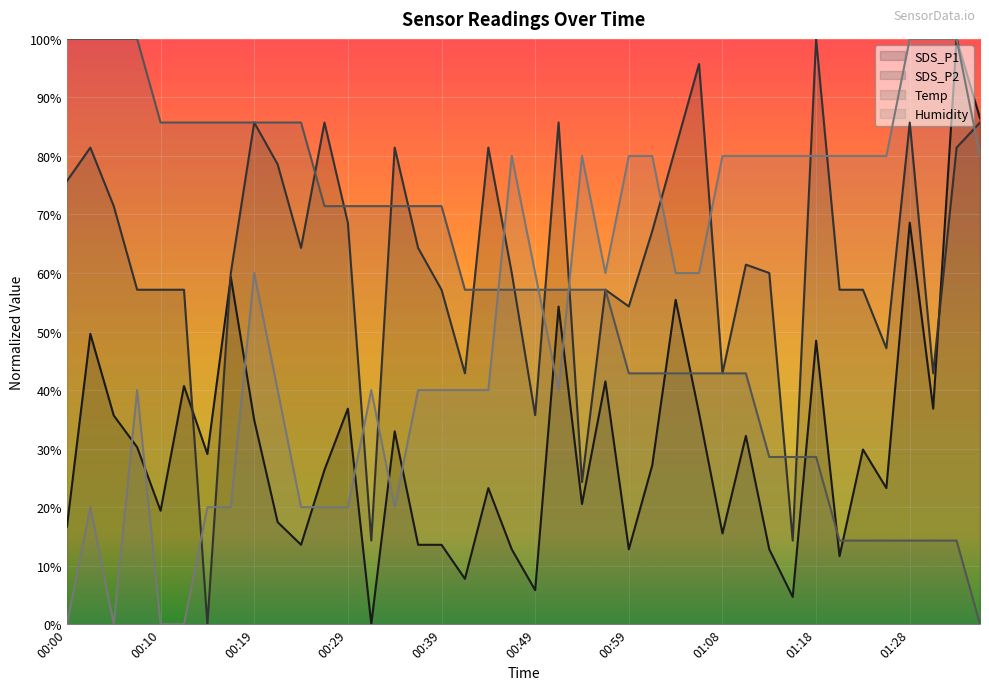

What is the spread (max minus min) of values at 00:27?

0.7